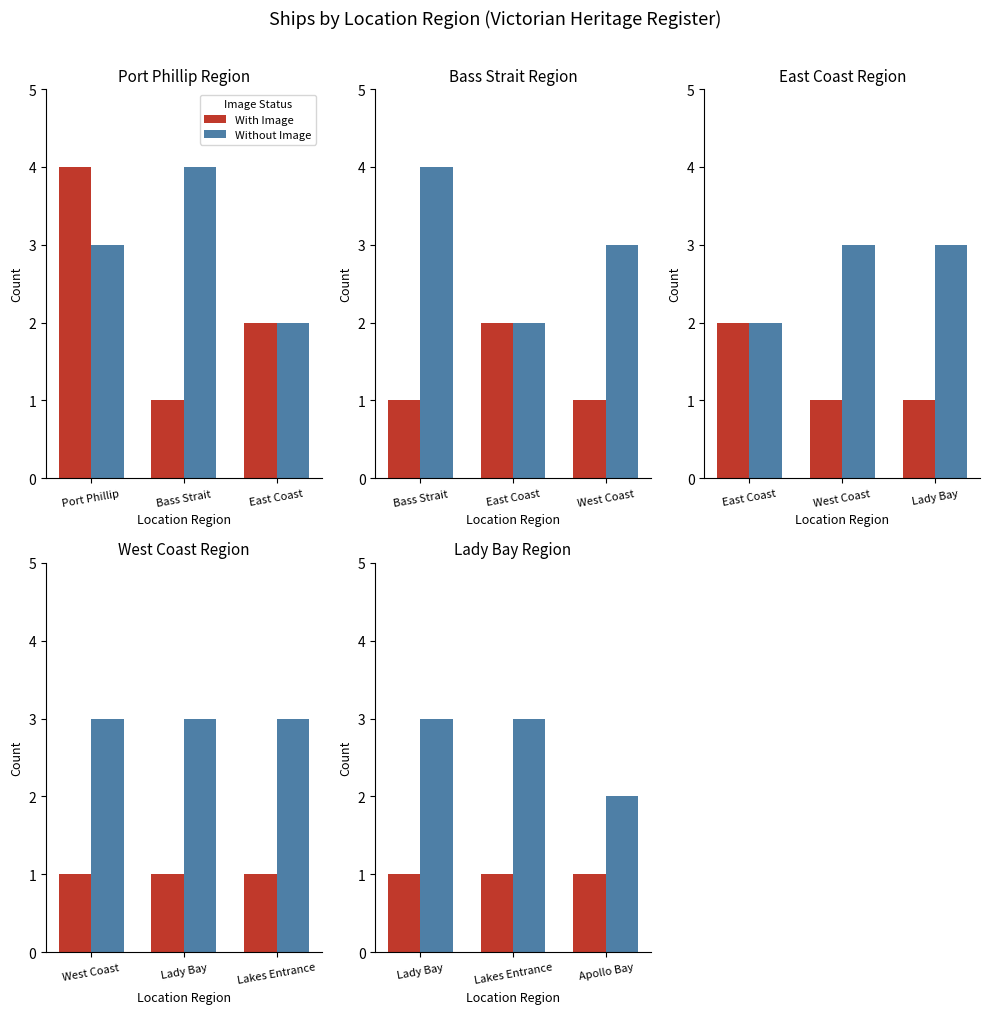

What is the label of the 1st bar from the right?

Apollo Bay